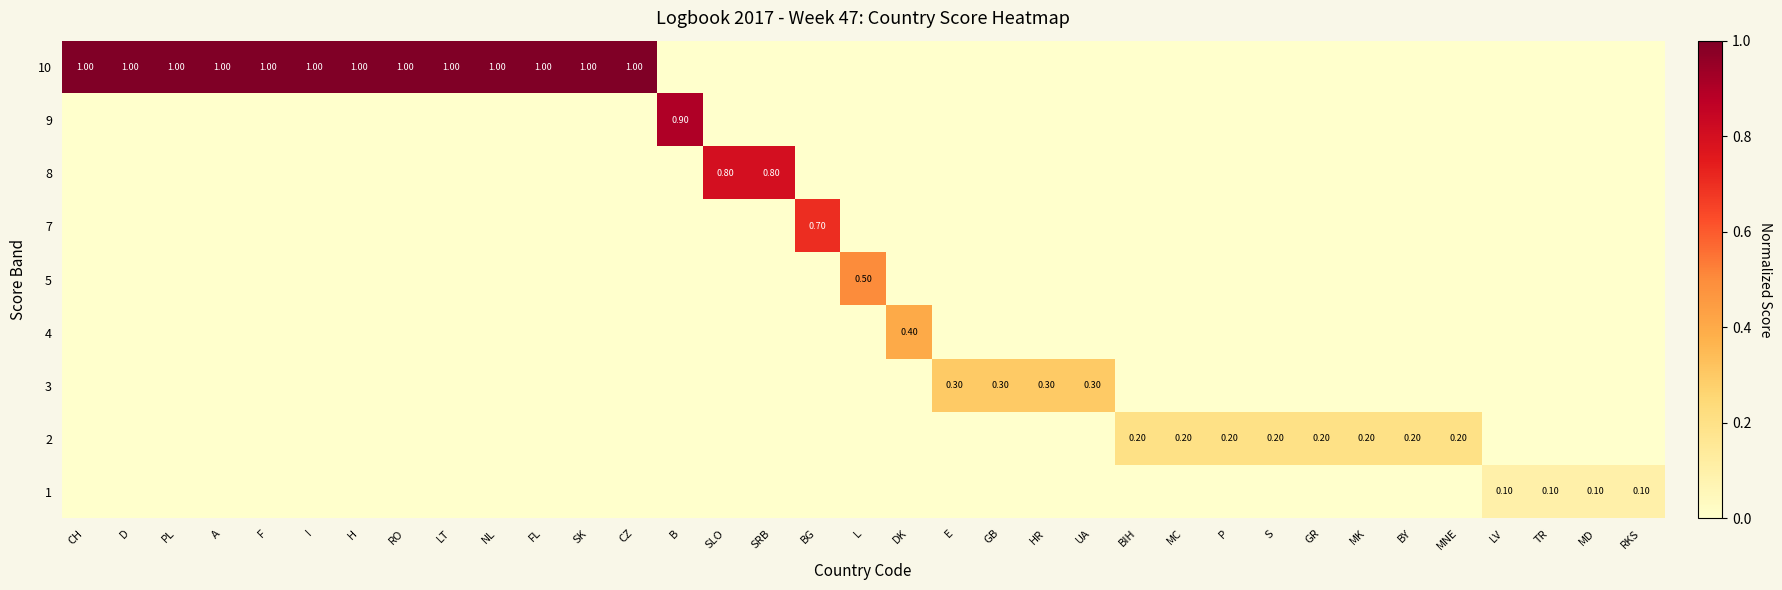

At which label does 10 reach its minimum?

B